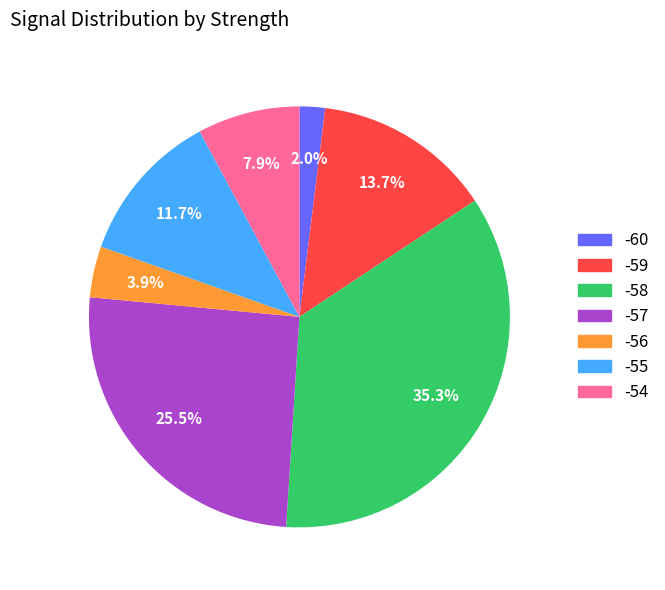

Count the number of slices in the pie.

7